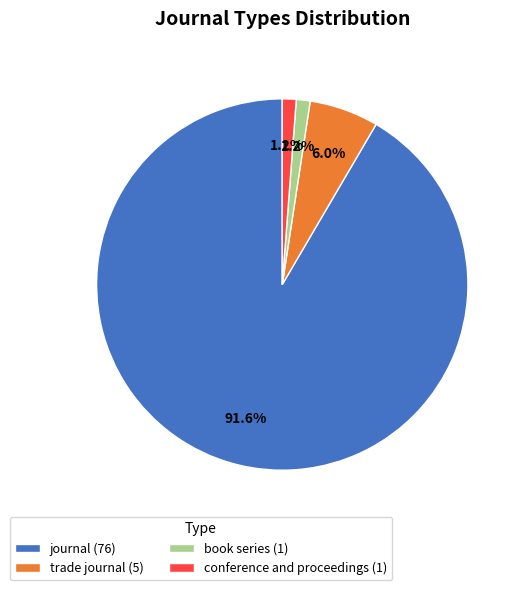

To the nearest percent, what is the difference between the largest and smallest slice percentages?

90%